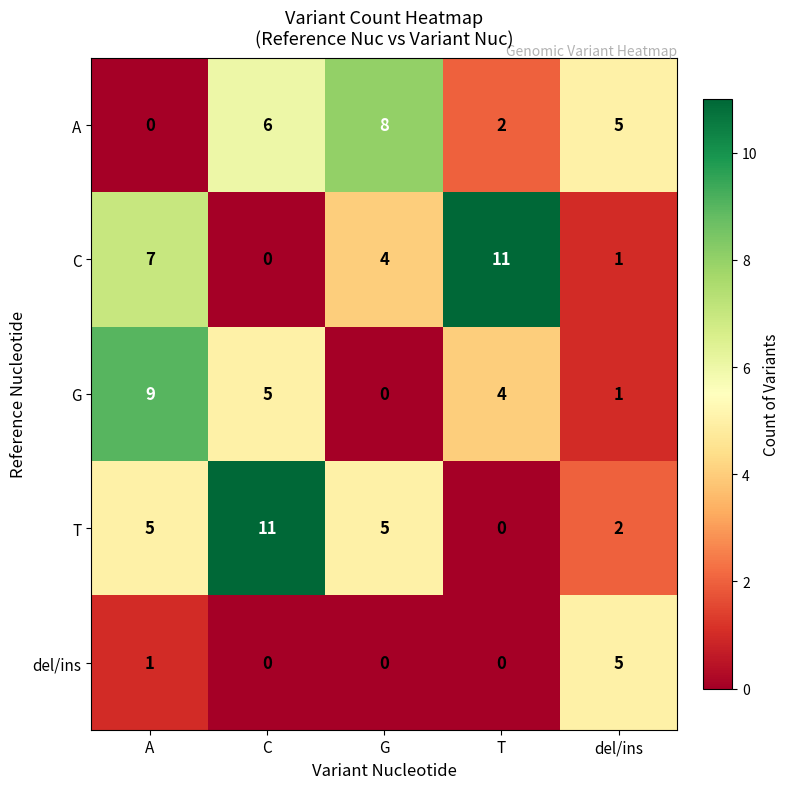

What is the total value across all series at A?

22